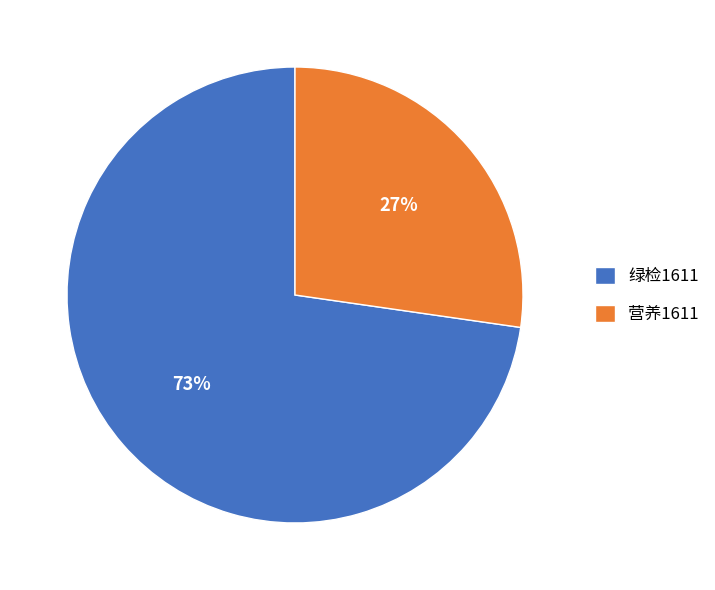

Is it true that 绿检1611 is 73% of the pie?

True